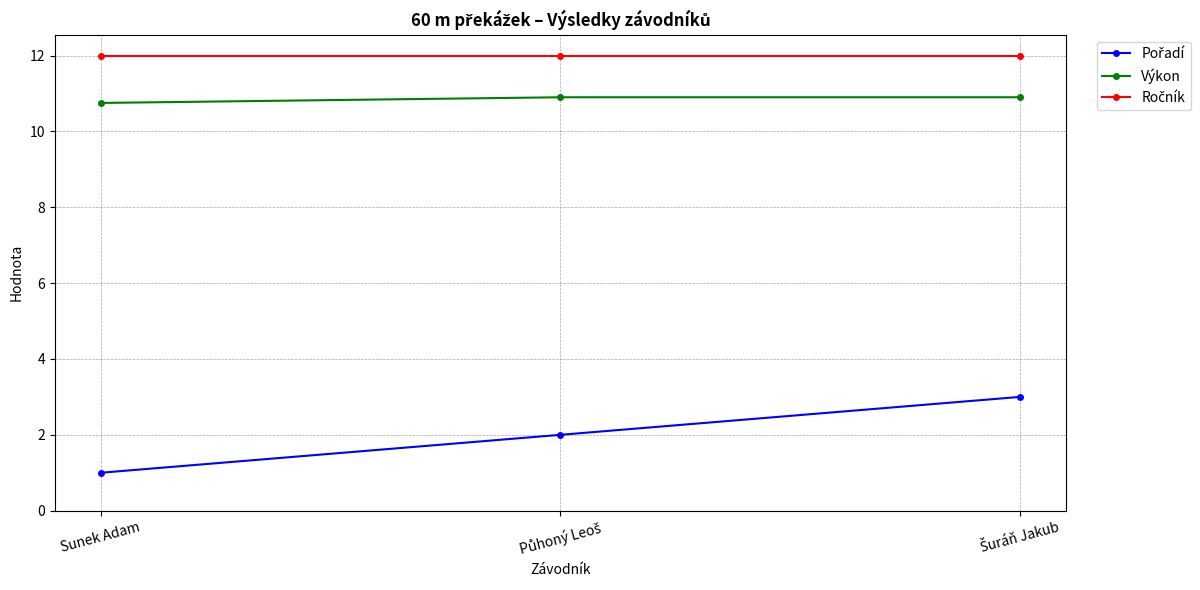

Is it true that Výkon equals 4.9 at Sunek Adam?

False